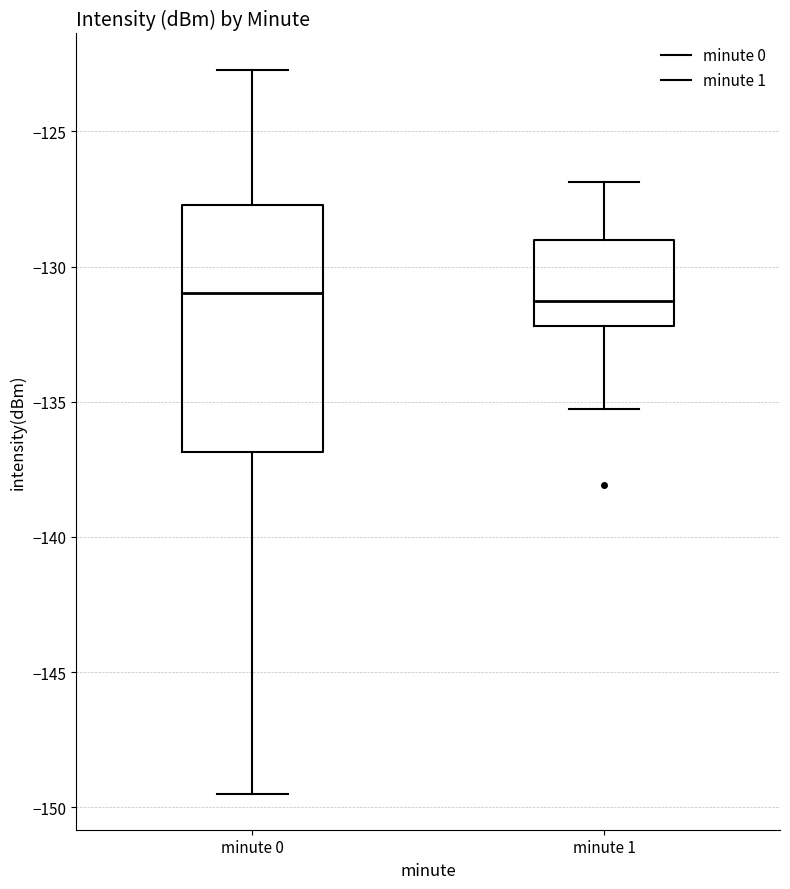

Comparing the boxes themselves (not the whiskers), which one is the tallest?

minute 0